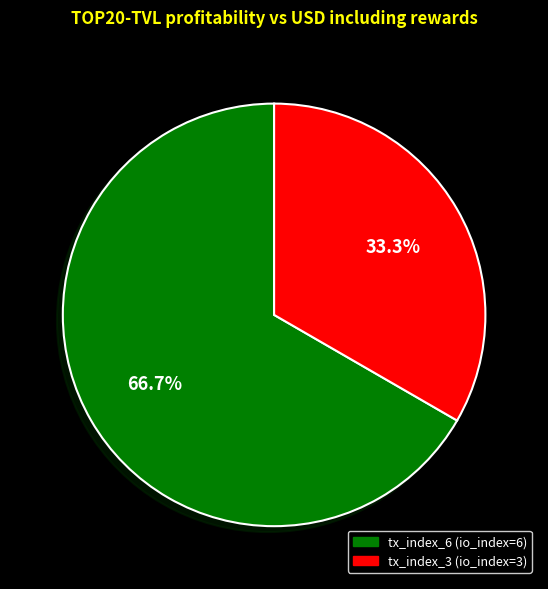

Between tx_index_3 and tx_index_6, which is larger?

tx_index_6